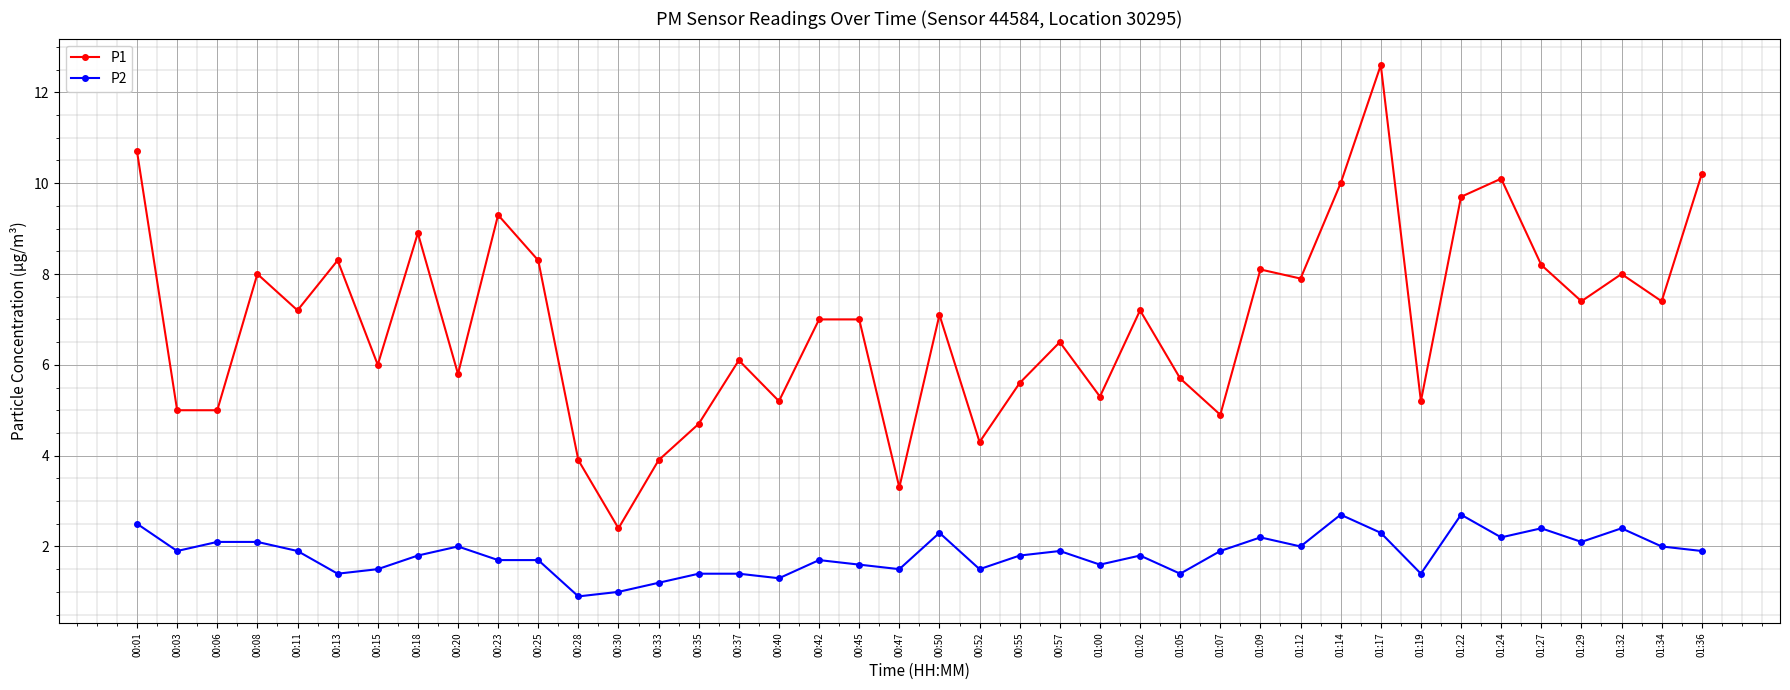

The value of P1 at 00:23 is 9.3. True or false?

True